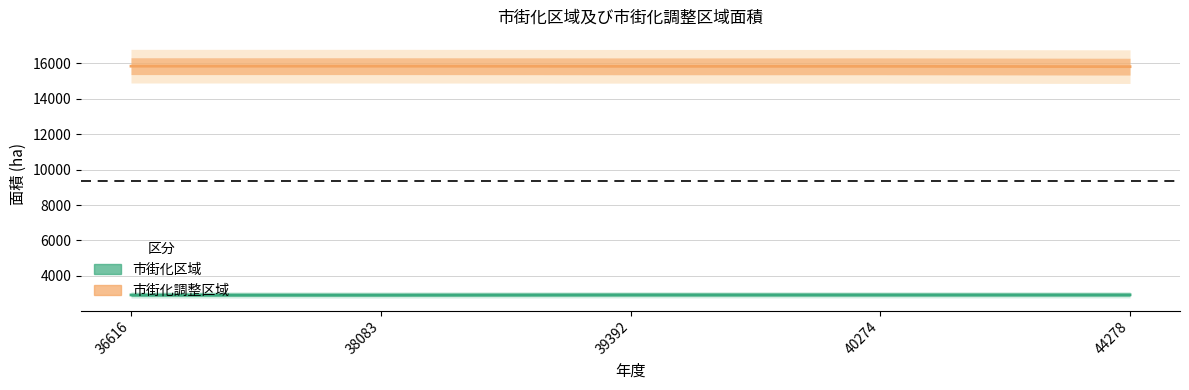

True or false: 市街化調整区域 and 市街化区域 cross at least once.

False